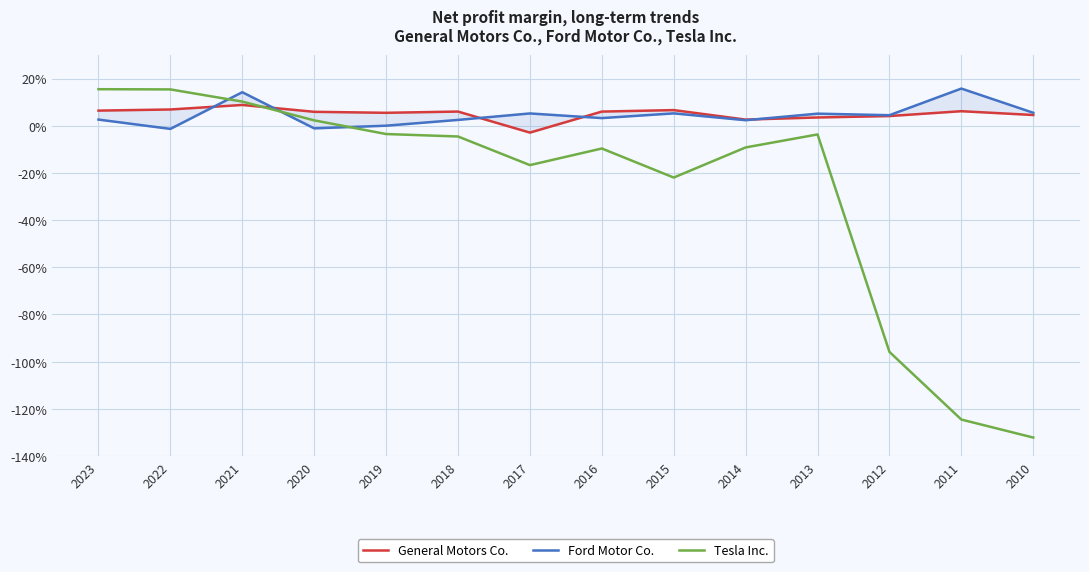

Rank the series by their maximum value, from highest to lowest.

Ford Motor Co., Tesla Inc., General Motors Co.